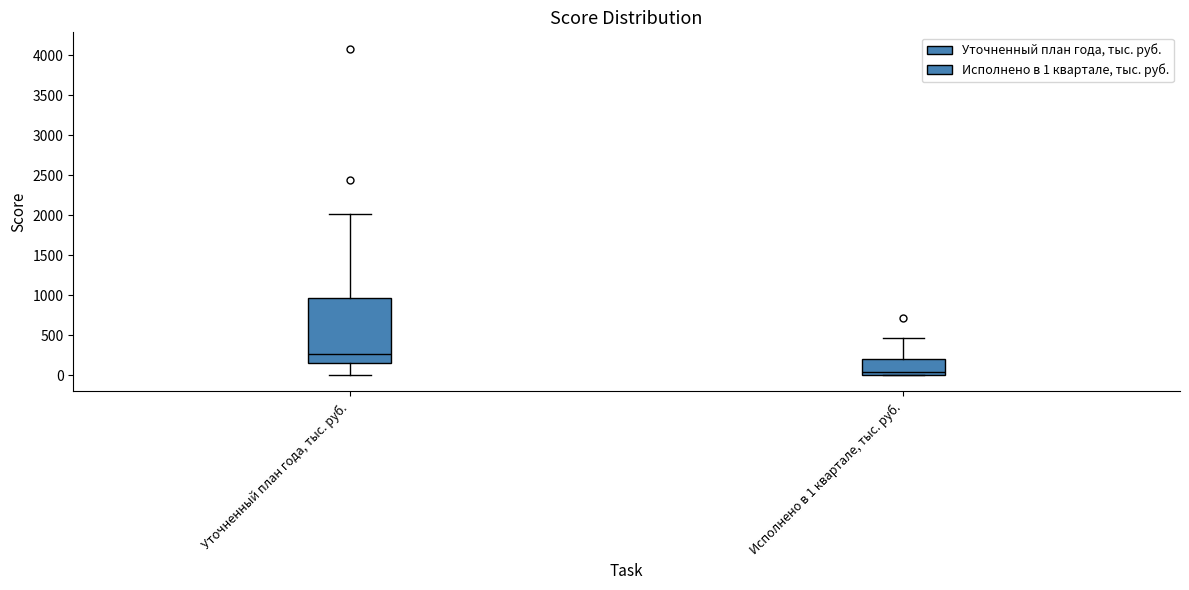

Reading left to right, transcribe this box plot: for each box, give where its median line is, the range the box spans, and where its two whiskers end, as read against the y-axis. The values are not printed on the chart, so give them approximately, as read against the axis.

Уточненный план года, тыс. руб.: median 250, box 150 to 950, whiskers 0 to 2000
Исполнено в 1 квартале, тыс. руб.: median 50, box 0 to 200, whiskers 0 to 450